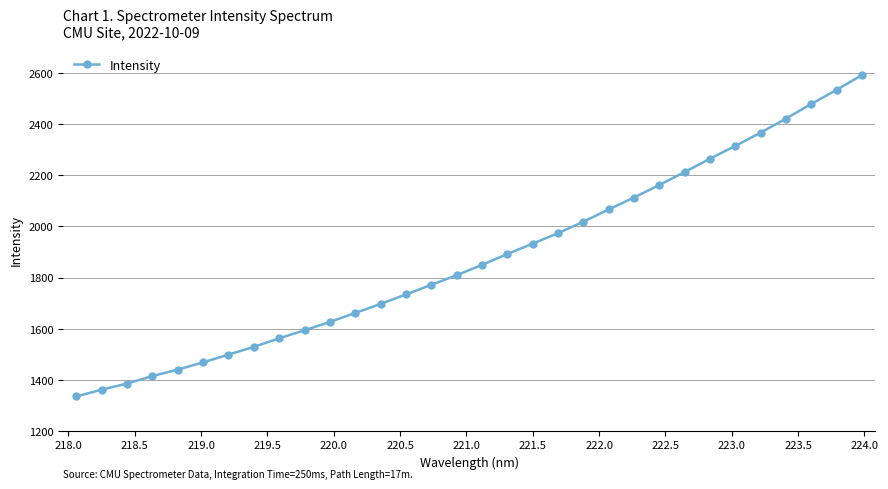

What is the value of the 4th point from the left?

1414.8